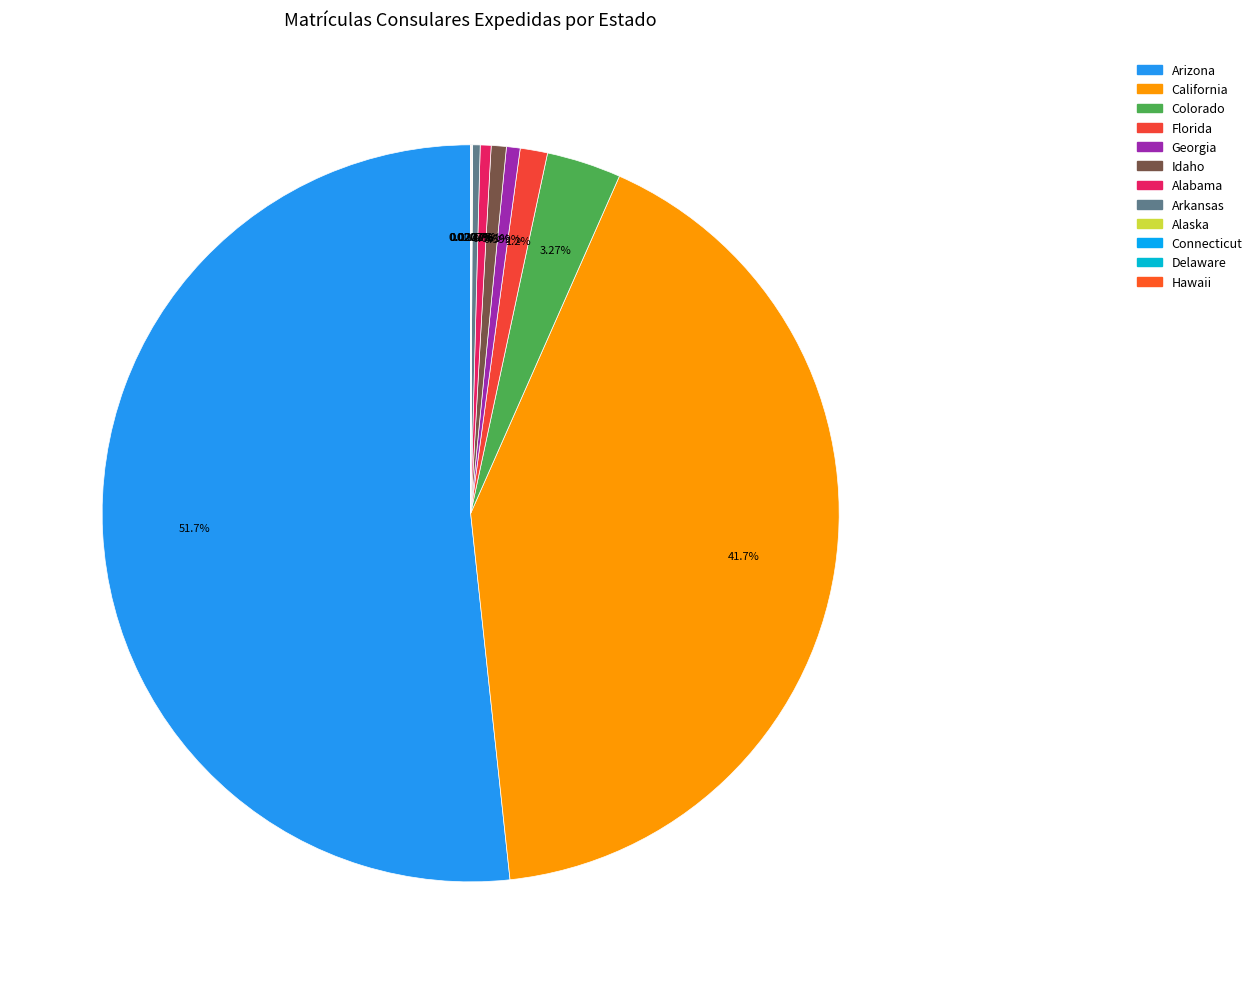

How many slices are in this pie chart?

12